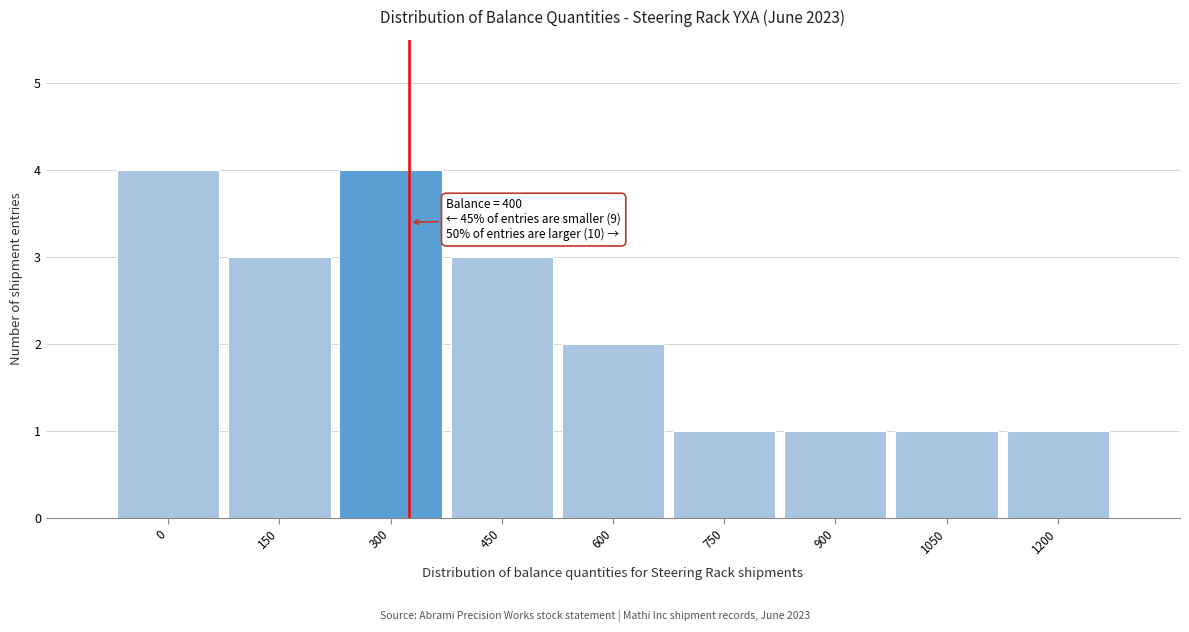

Reading right to left, list all the values displayed in this chart.

1	1	1	1	2	3	4	3	4